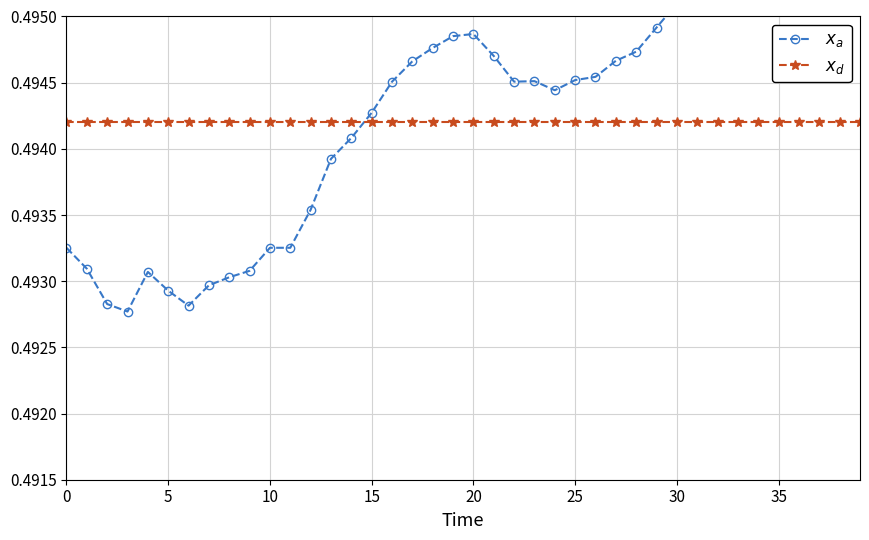

Is the value of $x_d$ at 24 greater than the value of $x_a$ at 29?

No